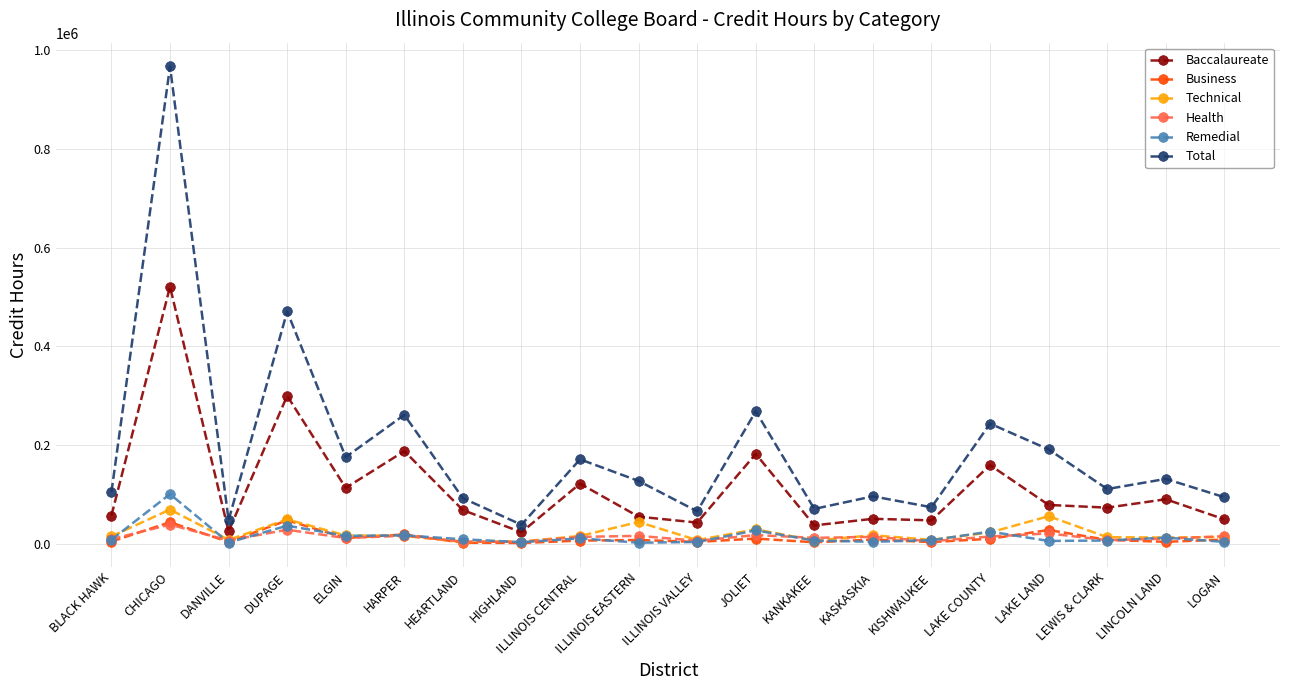

What is the label of the 7th point from the right?

KASKASKIA